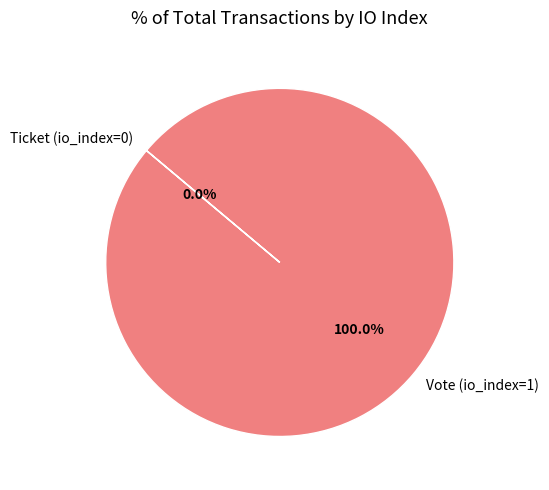

Which slice is the largest?

Vote (io_index=1)